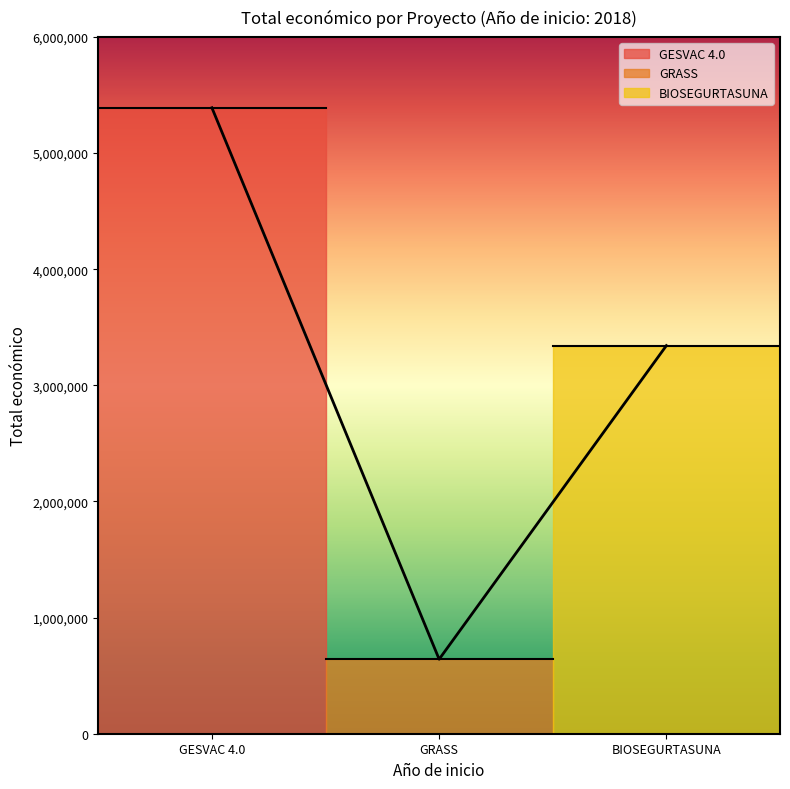

What is the change in value from GESVAC 4.0 to BIOSEGURTASUNA?

-2048346